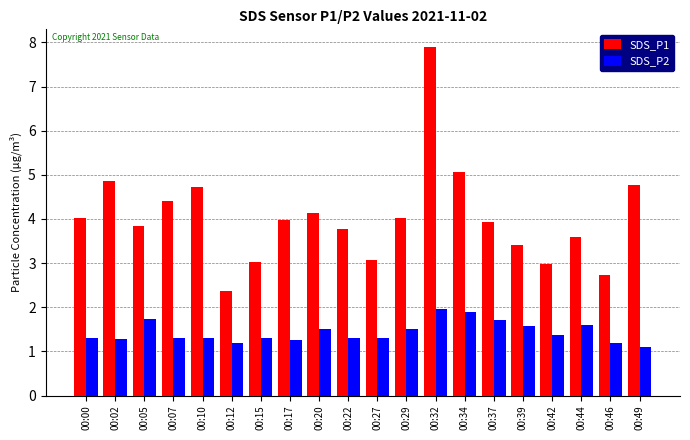

List the series in order of their peak value, highest first.

SDS_P1, SDS_P2